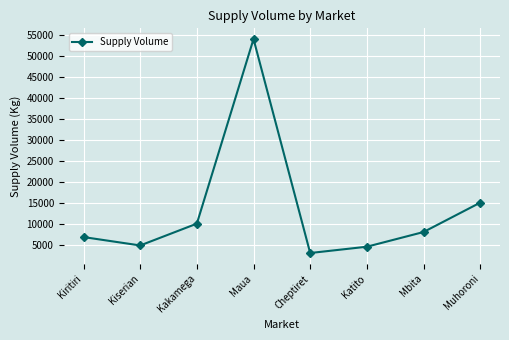

How many distinct data groups are displayed?

1